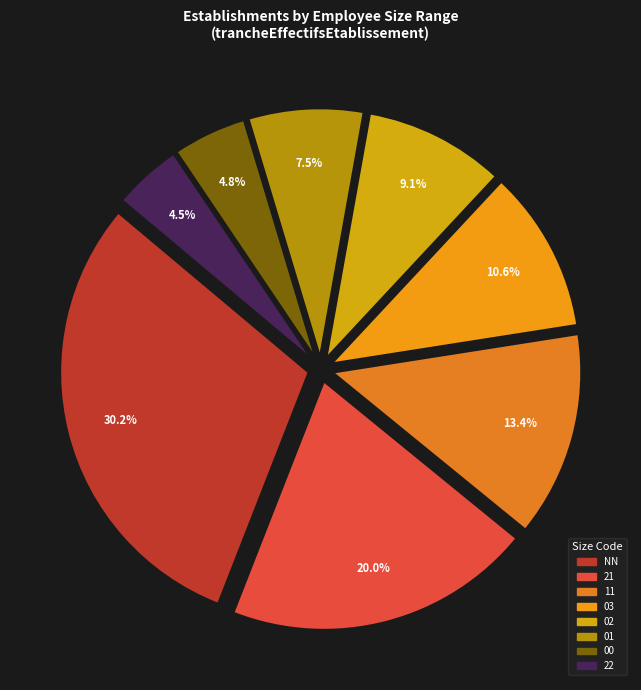

How many slices are in this pie chart?

8